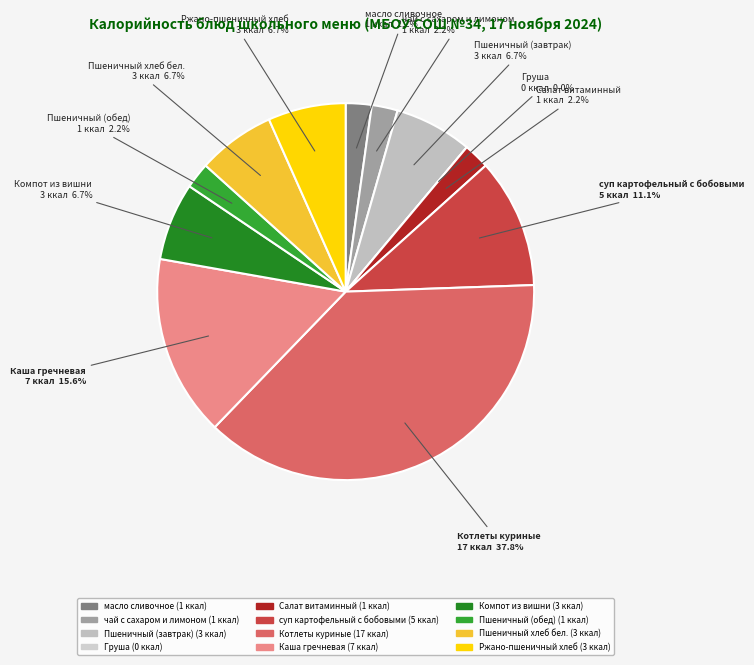

Which category has the biggest portion of the pie?

Котлеты куриные